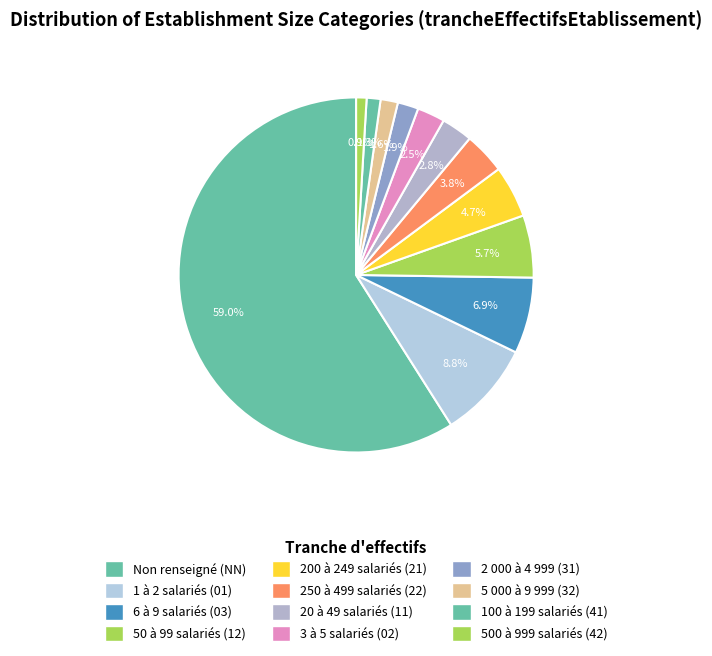

Is there any slice that represents more than half of the pie?

Yes